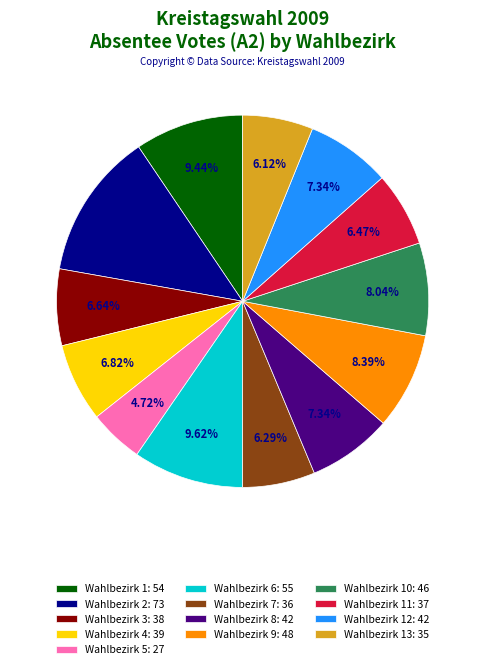

How many segments does this pie chart have?

13